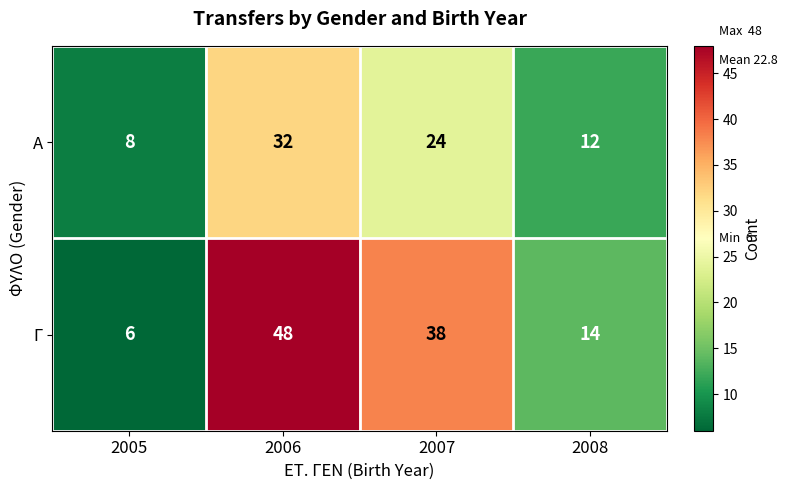

Count the Α values in the range 12 to 32.

3